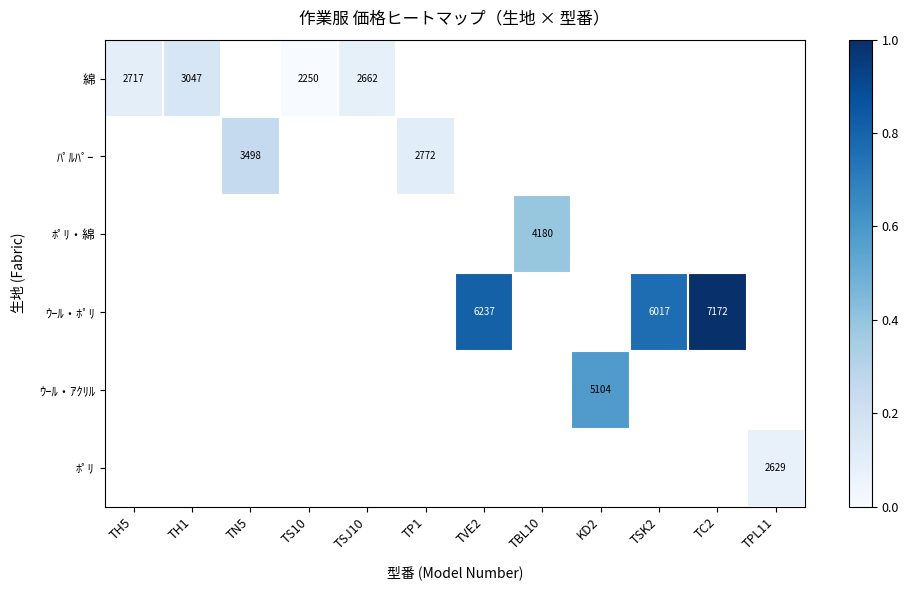

Rank the series at TN5 from lowest to highest value.

綿, ﾊﾟﾙﾊﾟｰ, ﾎﾟﾘ・綿, ｳｰﾙ・ﾎﾟﾘ, ｳｰﾙ・ｱｸﾘﾙ, ﾎﾟﾘ